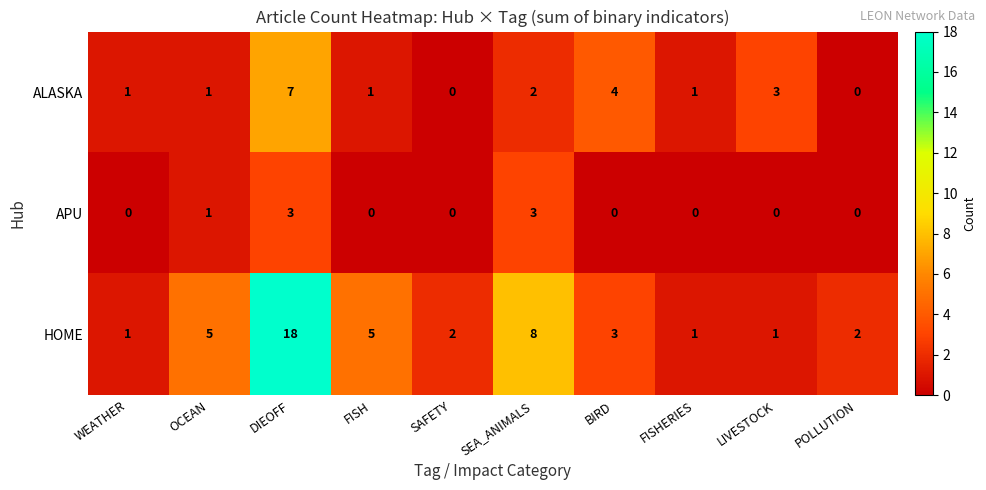

What is the spread (max minus min) of values at DIEOFF?

15